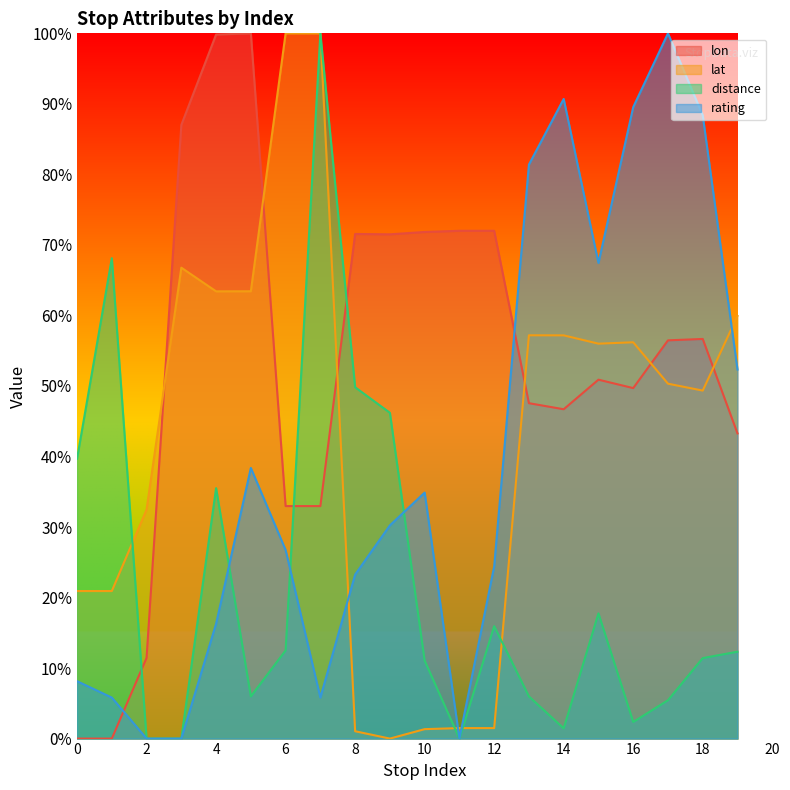

Read the lat value at 19.

0.6